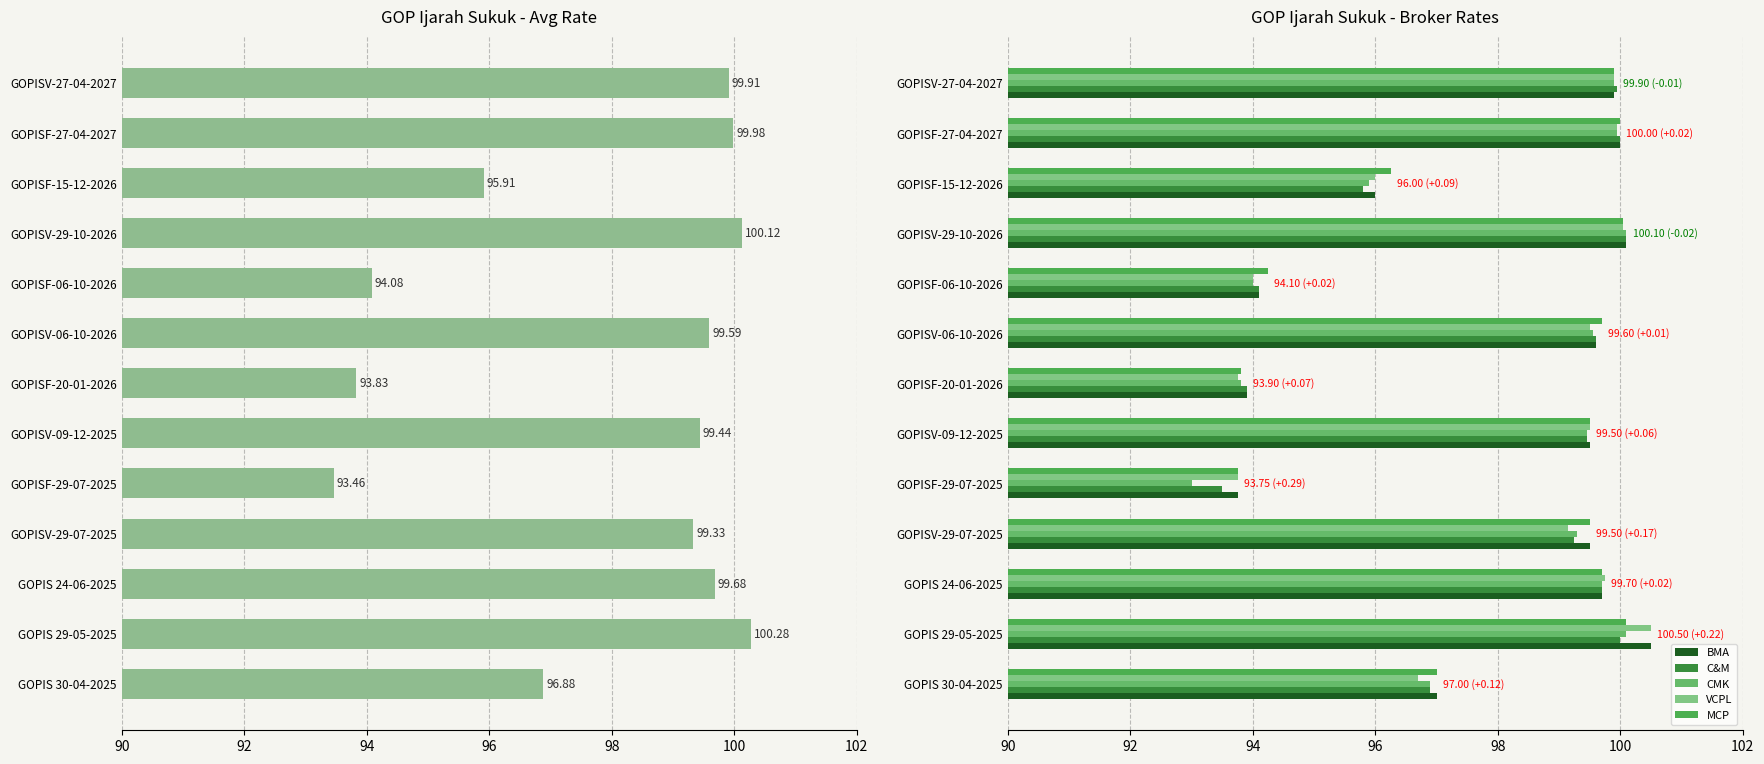

How many data points in C&M are above 99?

8